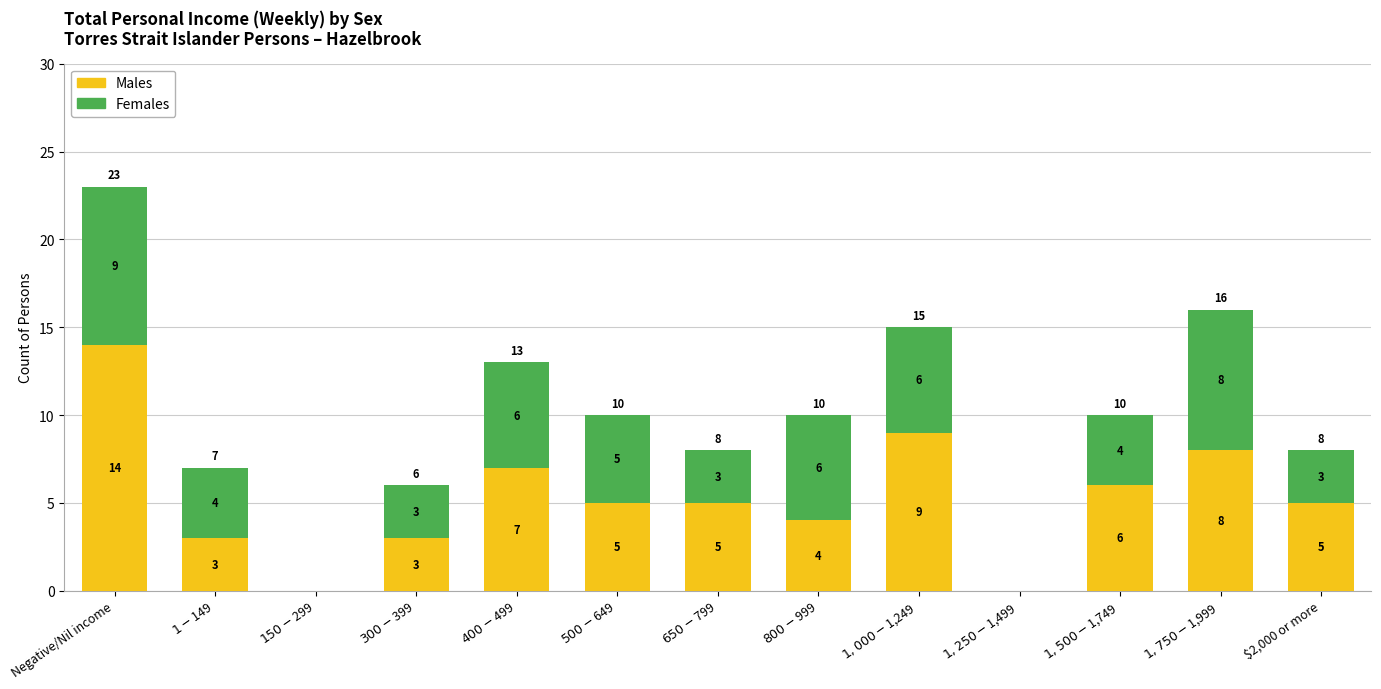

At which category is the sum across all series the highest?

Negative/Nil income